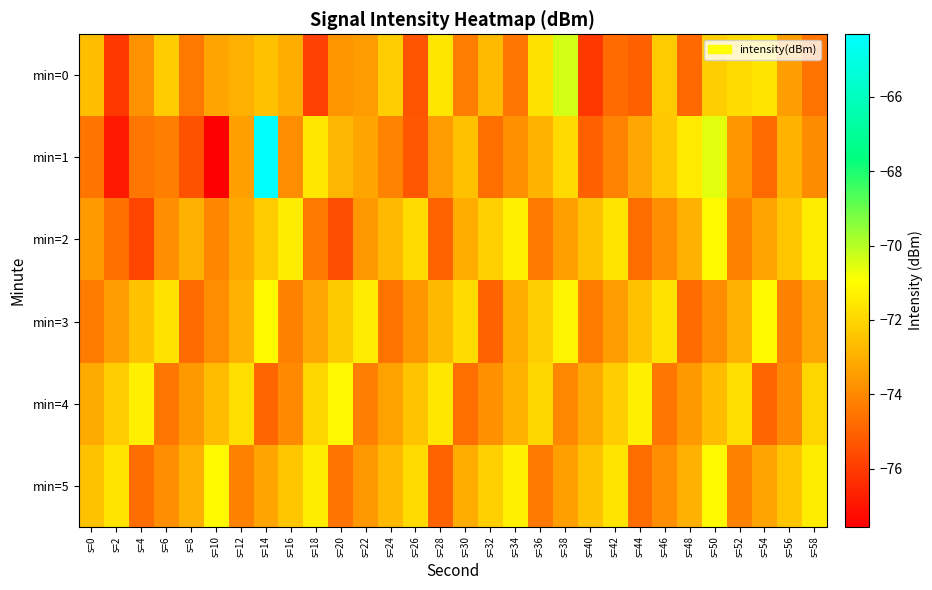

At which category is the sum across all series the highest?

s=14